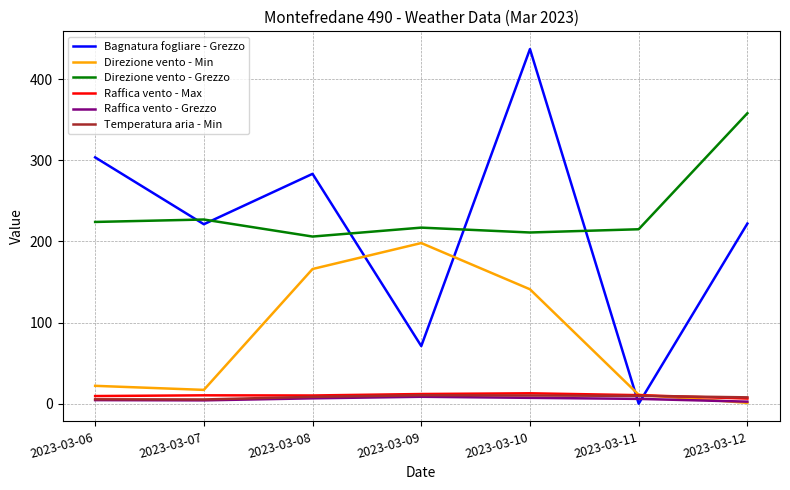

Is this an area chart (filled region under the line)?

No